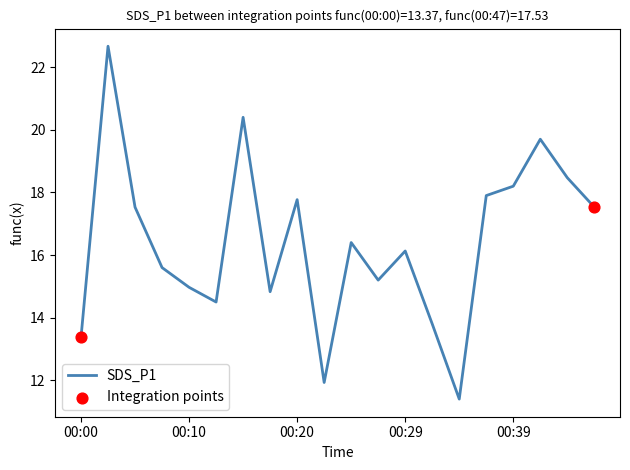

What is the difference between the maximum and minimum values?

11.3